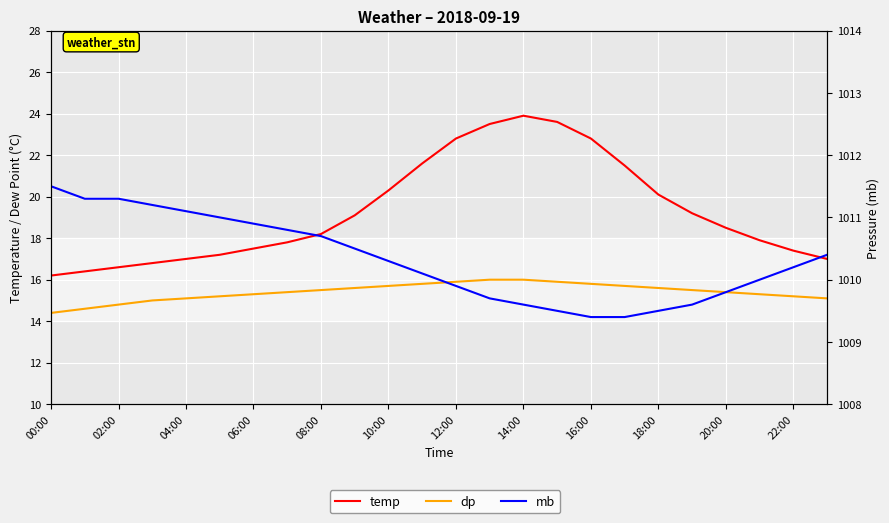

What is the difference between the maximum and minimum values in the temp series?

7.7